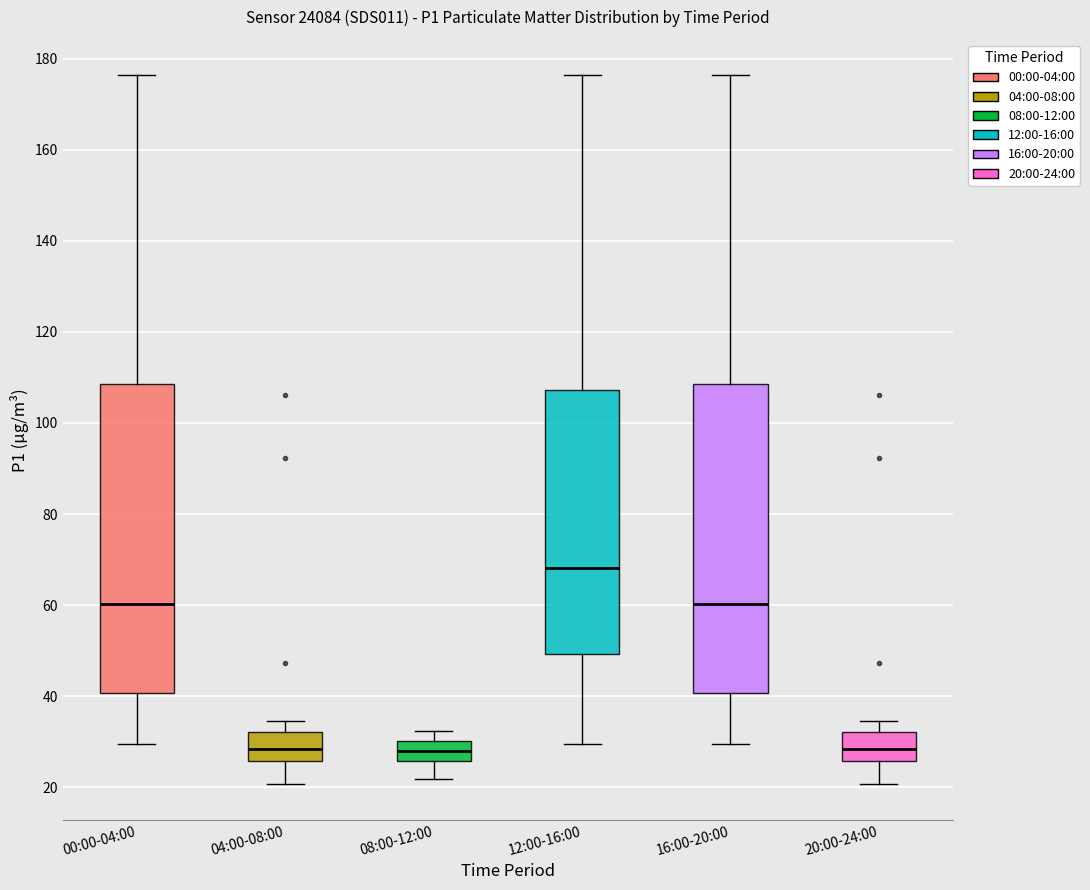

Reading left to right, transcribe this box plot: for each box, give where its median line is, the range the box spans, and where its two whiskers end, as read against the y-axis. The values are not printed on the chart, so give them approximately, as read against the axis.

00:00-04:00: median 60, box 40 to 108, whiskers 30 to 176
04:00-08:00: median 28, box 26 to 32, whiskers 20 to 34
08:00-12:00: median 28, box 26 to 30, whiskers 22 to 32
12:00-16:00: median 68, box 50 to 108, whiskers 30 to 176
16:00-20:00: median 60, box 40 to 108, whiskers 30 to 176
20:00-24:00: median 28, box 26 to 32, whiskers 20 to 34